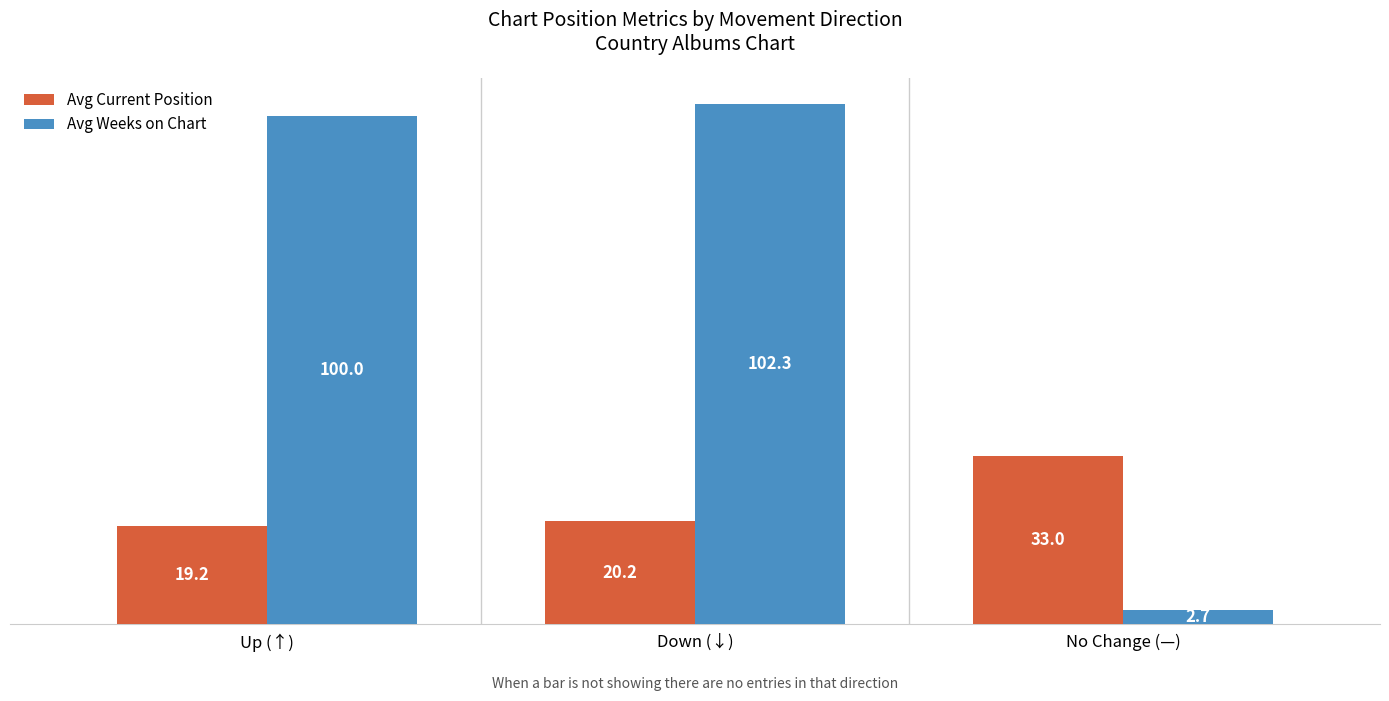

What is the minimum value shown in the chart?

2.7